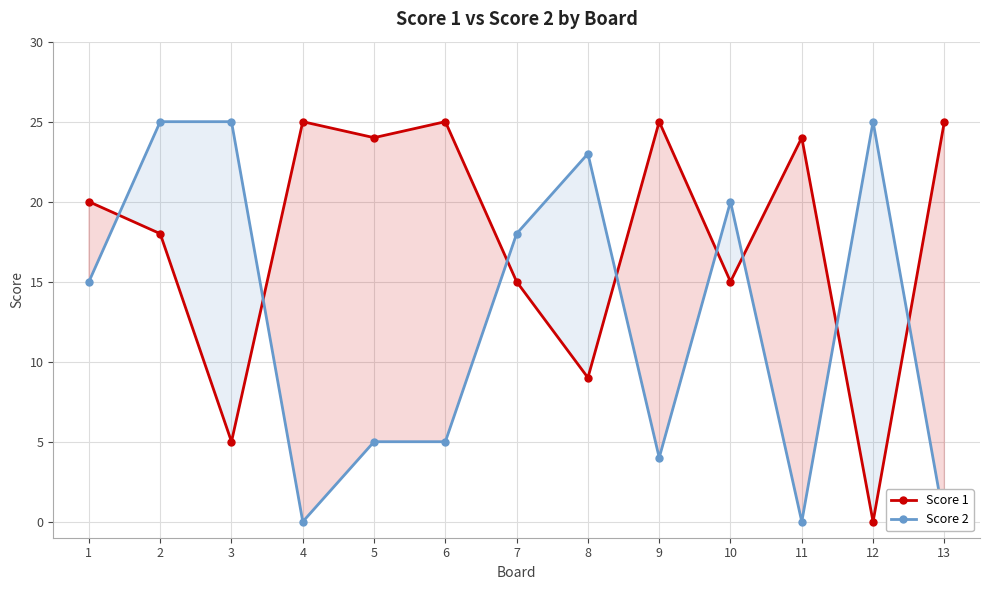

True or false: Score 2 has more than 0 interior local peaks.

True